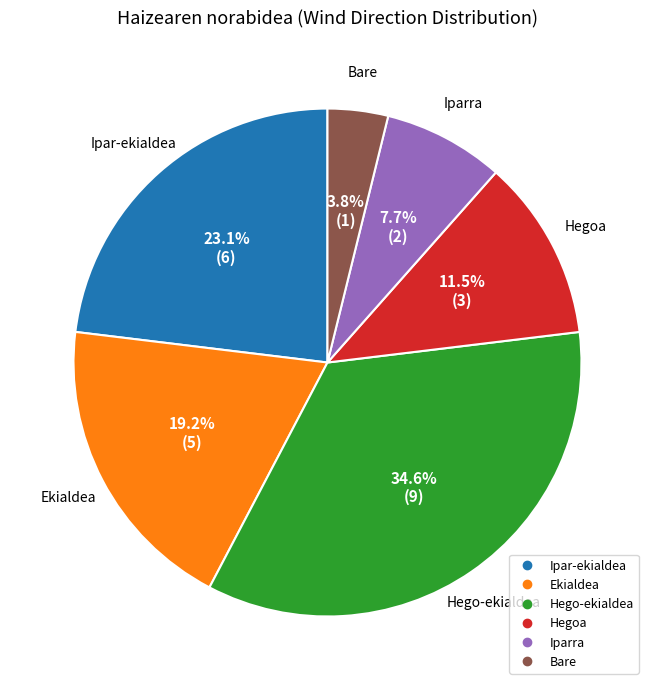

Which category has the biggest portion of the pie?

Hego-ekialdea